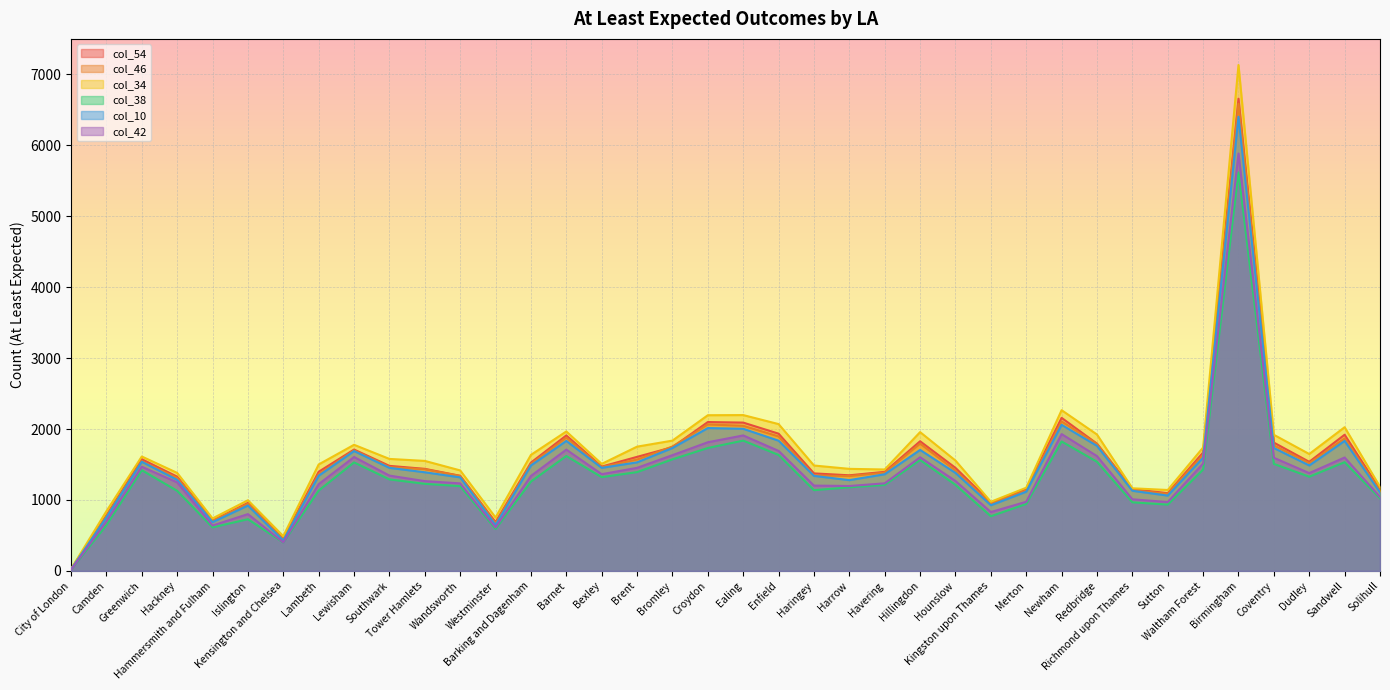

At which label does col_38 first exceed 1260?

Greenwich